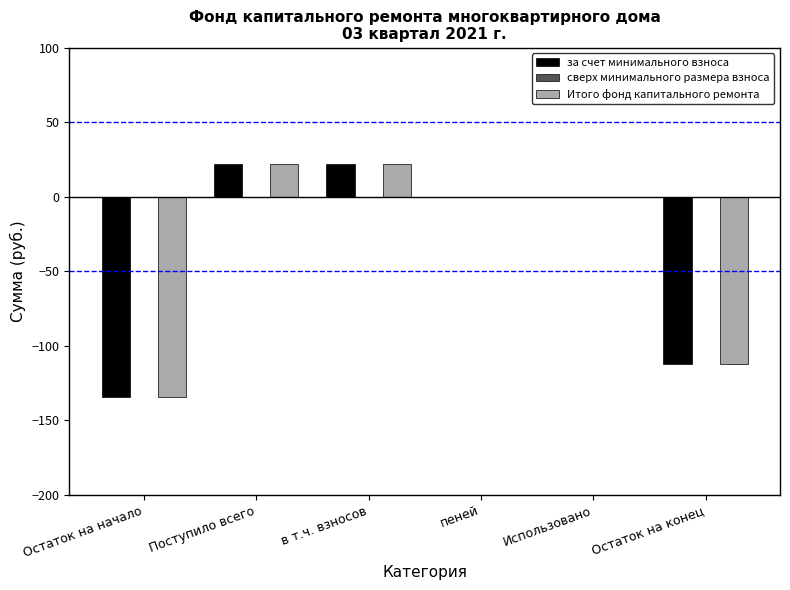

What is the sum of all Итого фонд капитального ремонта values?

-202.2